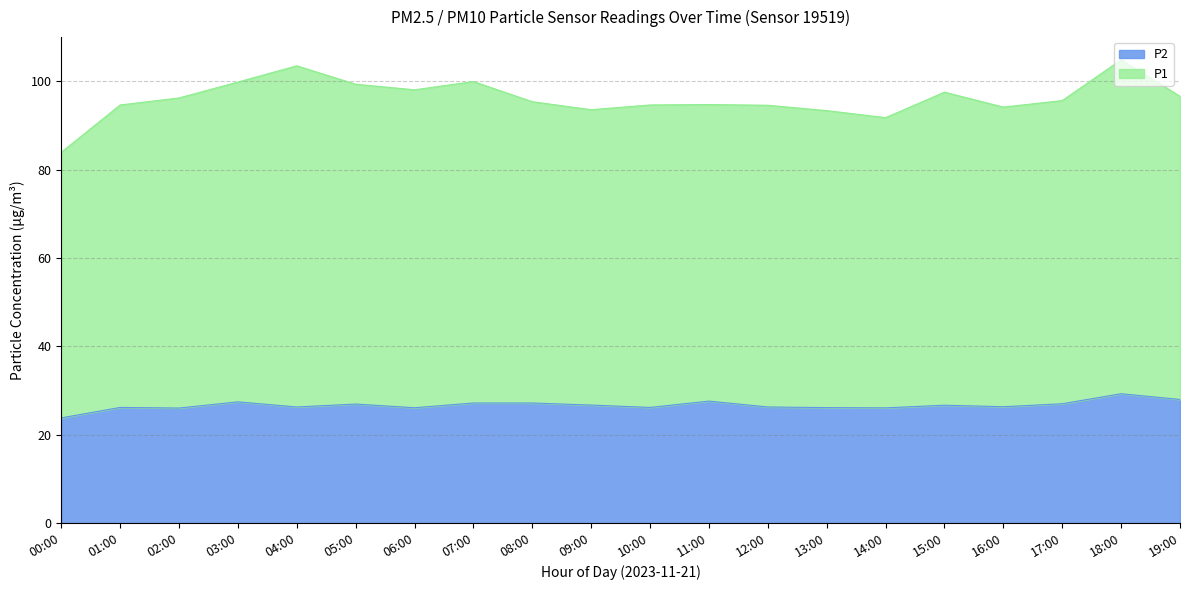

Which label corresponds to the smallest value in the chart?

00:00